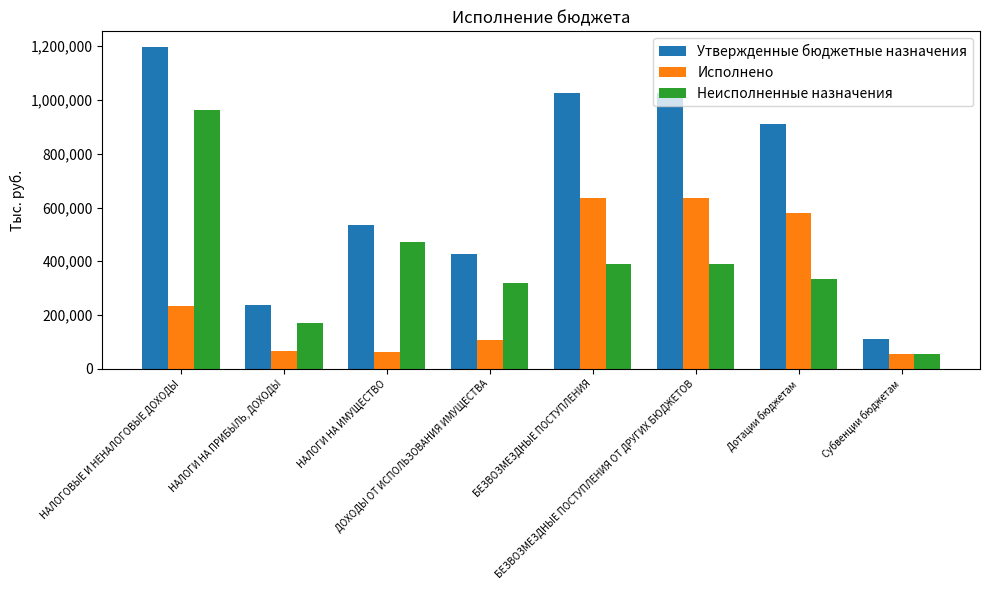

At which category is the sum across all series the highest?

НАЛОГОВЫЕ И НЕНАЛОГОВЫЕ ДОХОДЫ